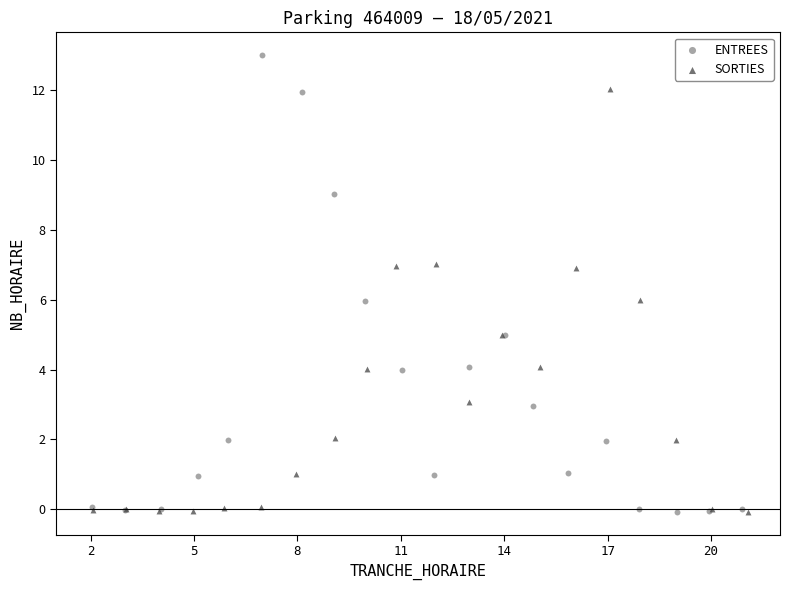

Which series reaches the maximum Y coordinate?

ENTREES